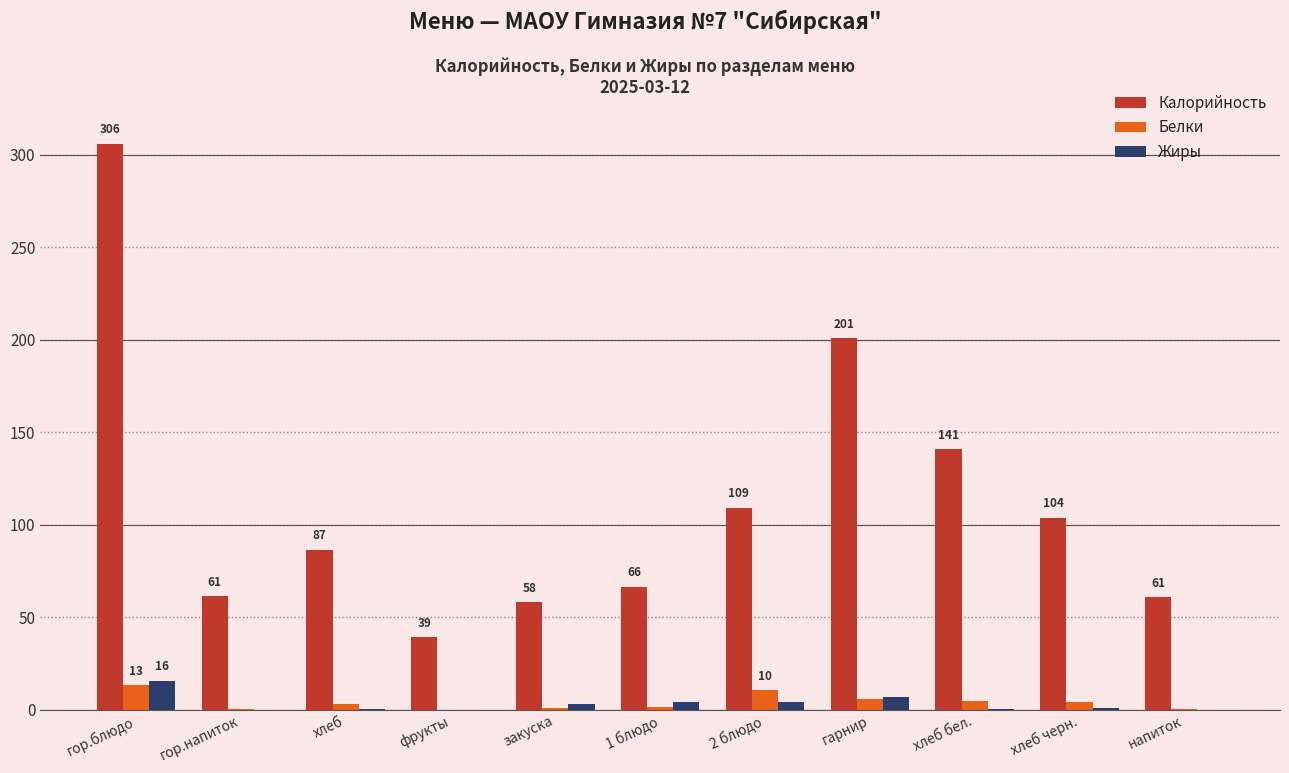

At which label is Калорийность closest to 172?

гарнир